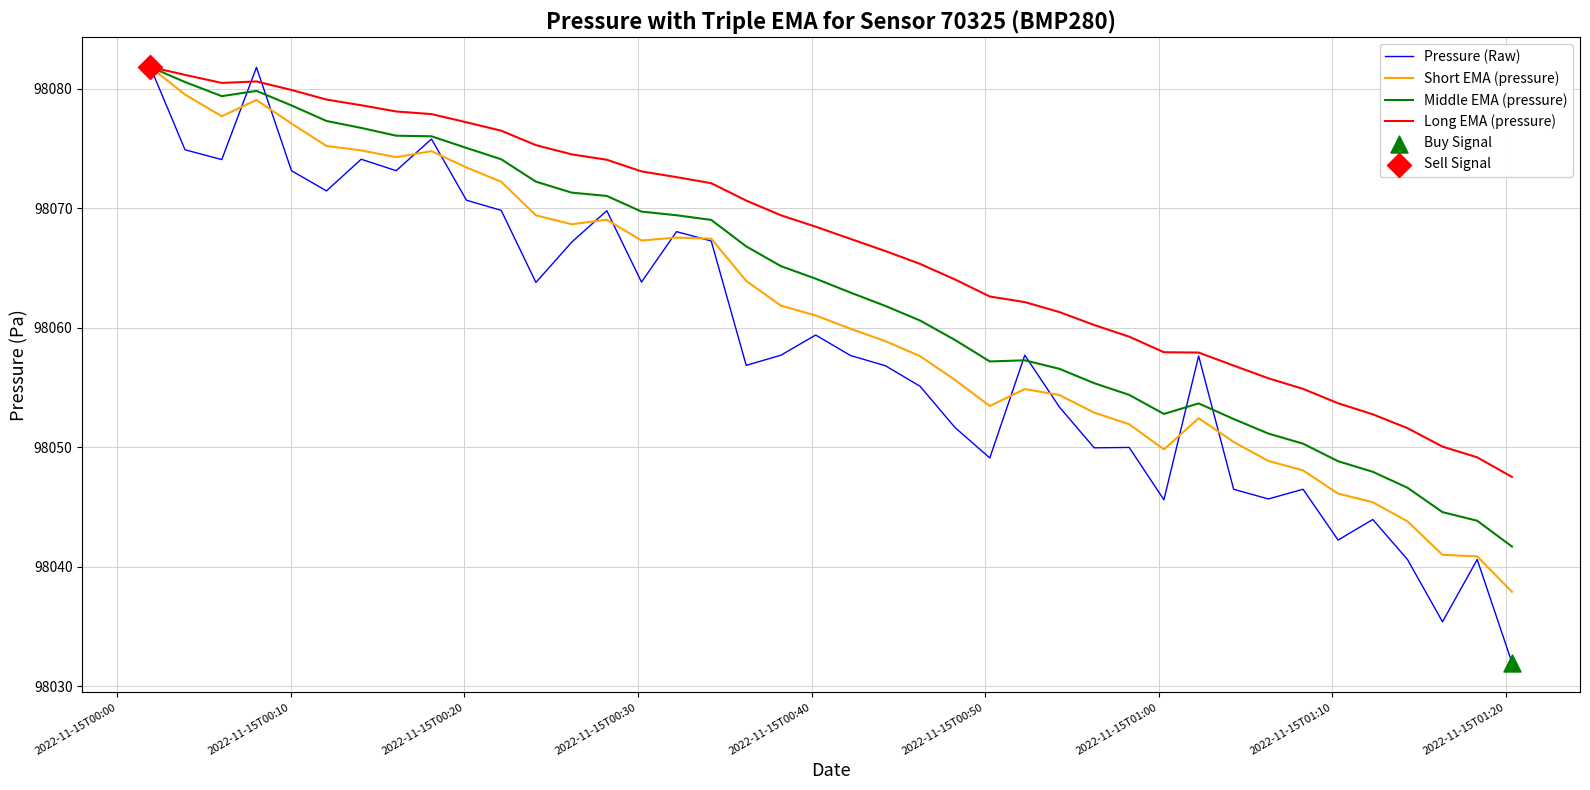

At how many categories does at least one series exceed 98032?

40